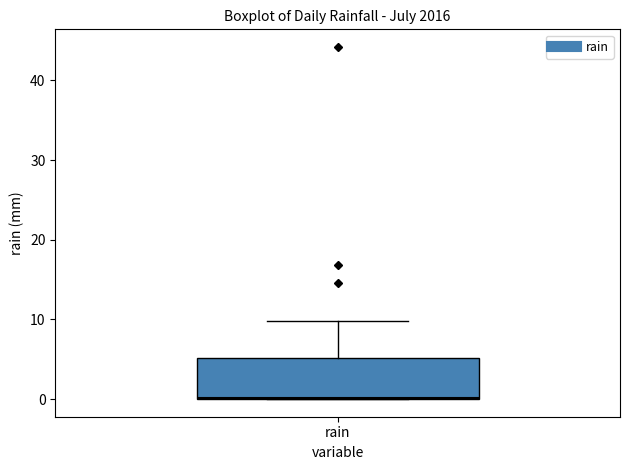

Read this box plot against the y-axis: the position of the median line, the range covered by the box, and the ends of both whiskers. The values are not printed on the chart, so give them approximately, as read against the axis.

median 0, box 0 to 5, whiskers 0 to 10